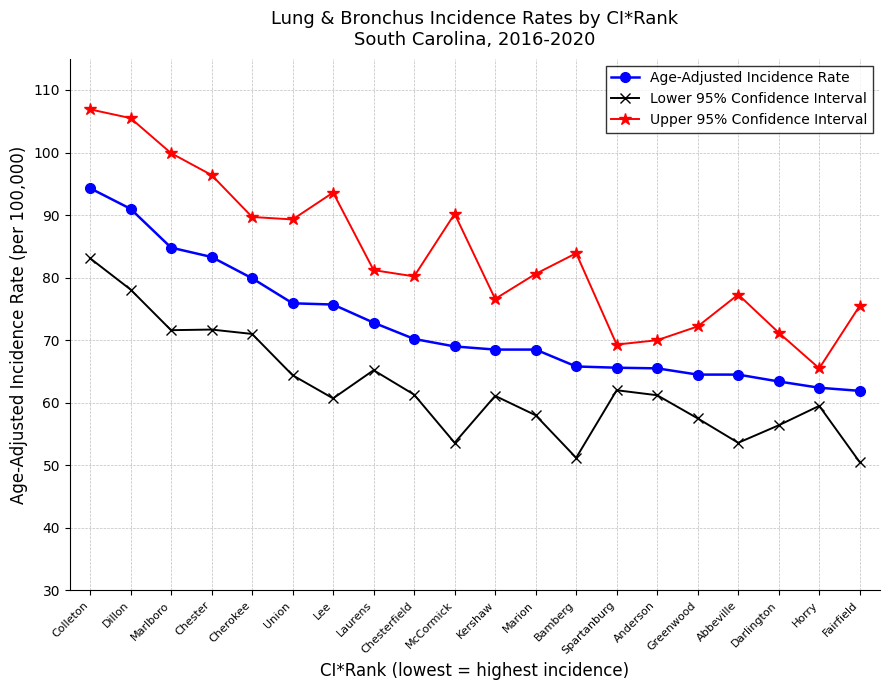

At Fairfield, list the series in order from largest to smallest.

Upper 95% Confidence Interval, Age-Adjusted Incidence Rate, Lower 95% Confidence Interval